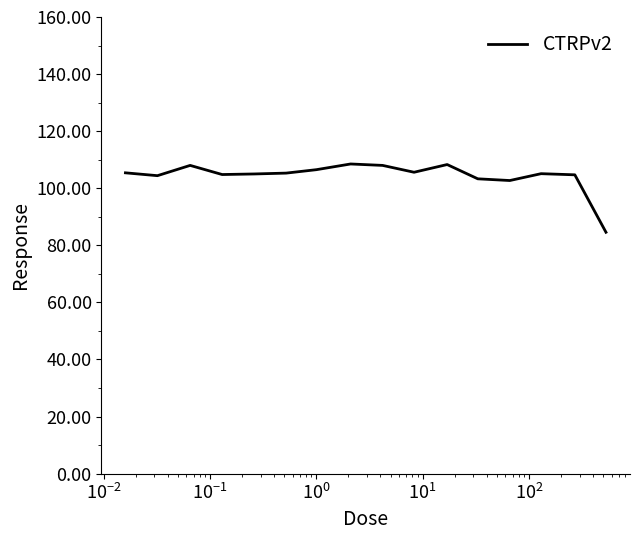

What is the average value?

104.4